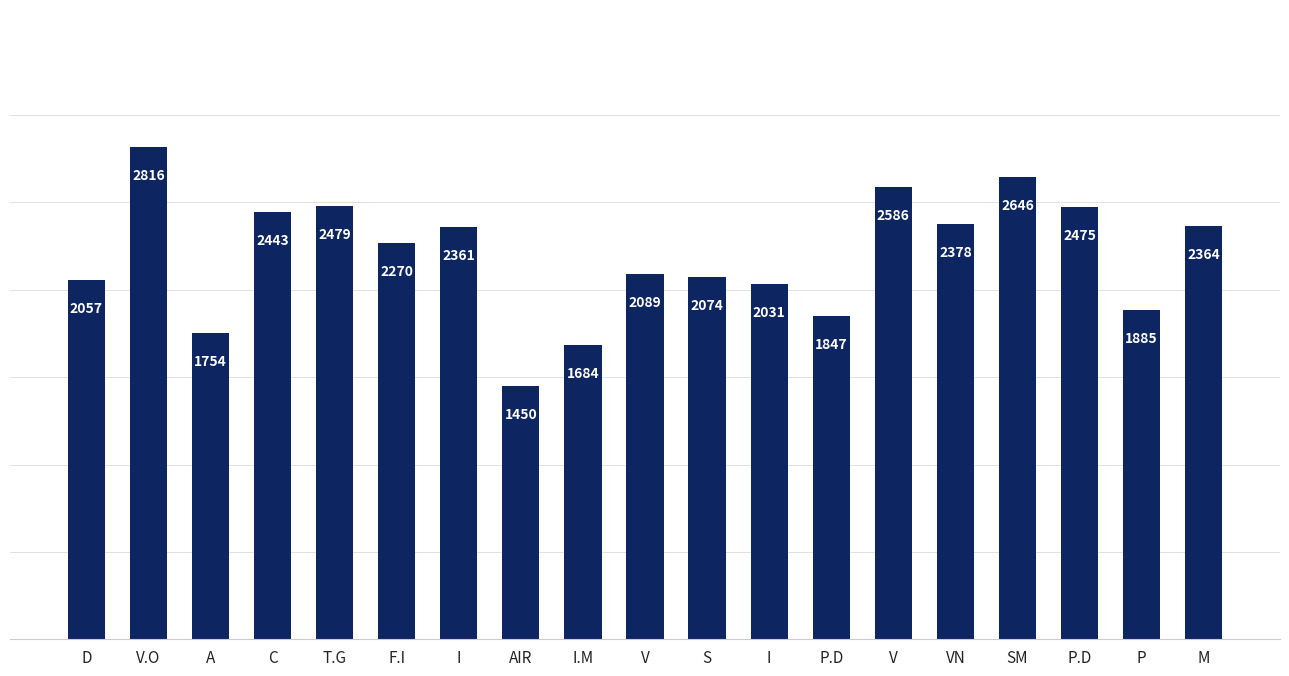

How many bars are there in total?

19